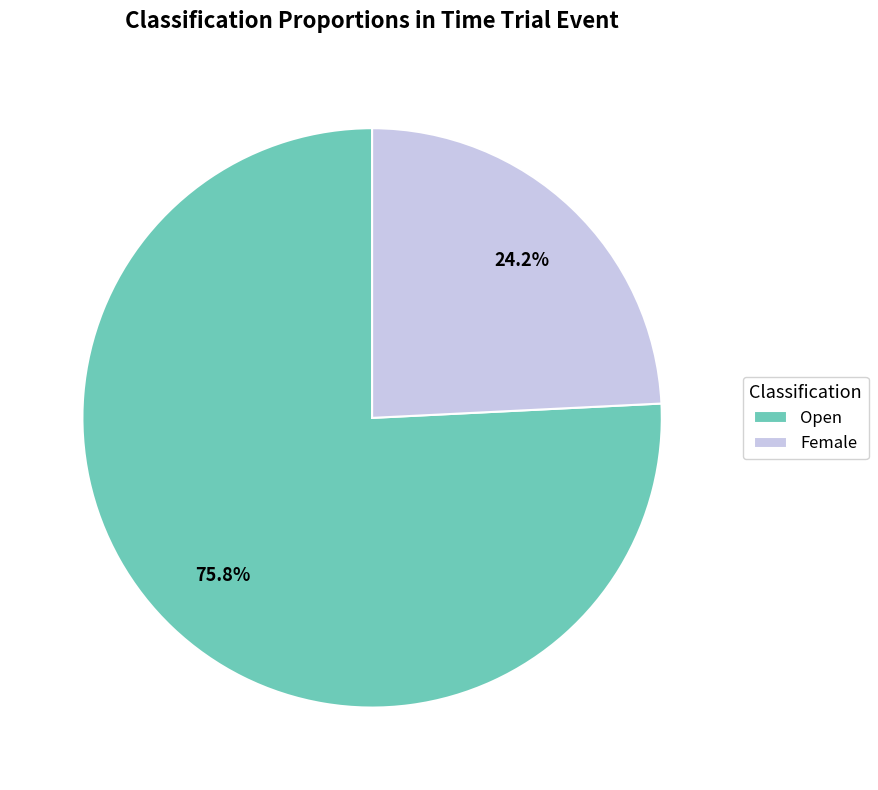

What percentage is the Open slice, to the nearest percent?

76%